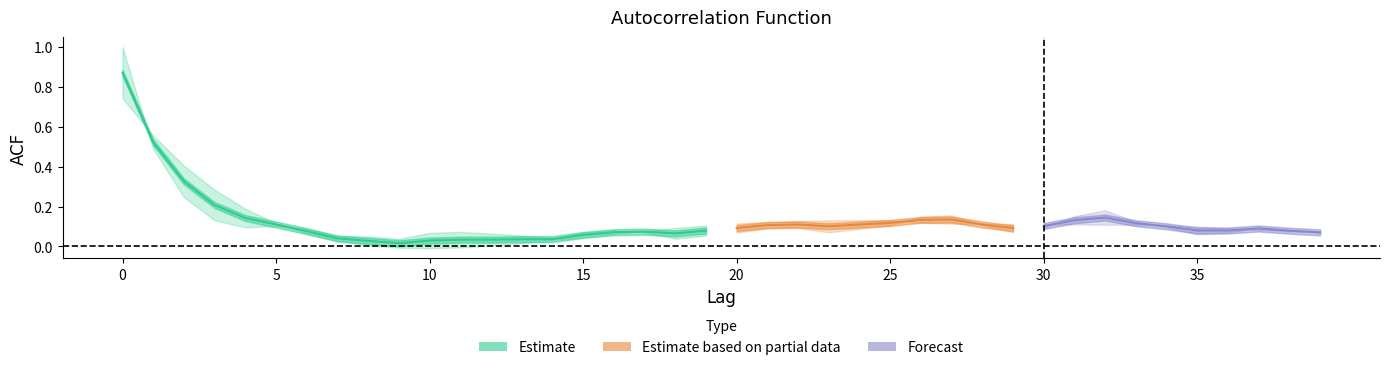

Where do acf_shown and acf_li first cross each other?

4 and 5